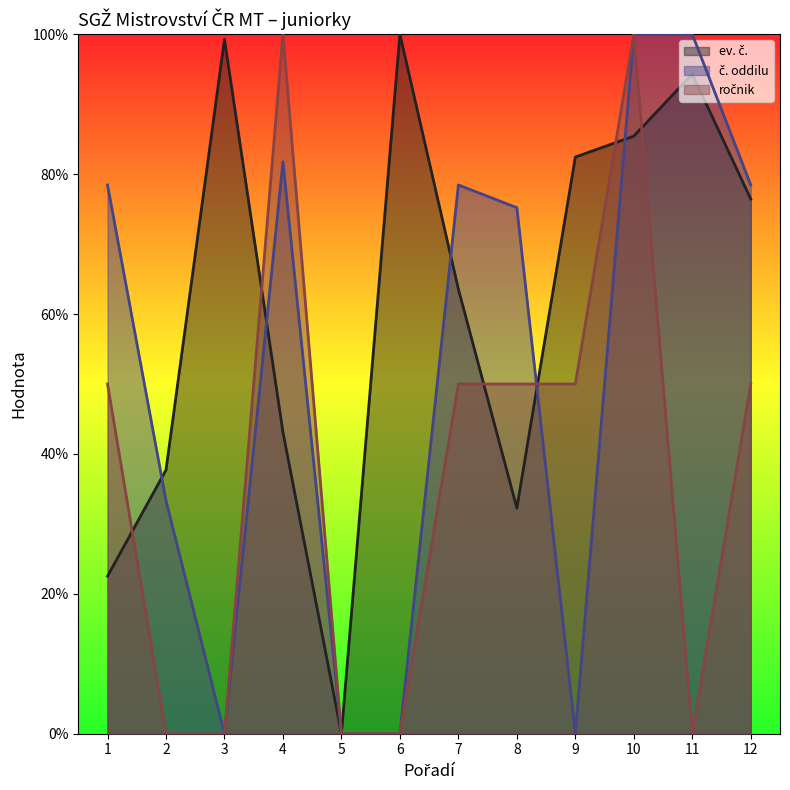

At which label does č. oddilu reach its peak?

10